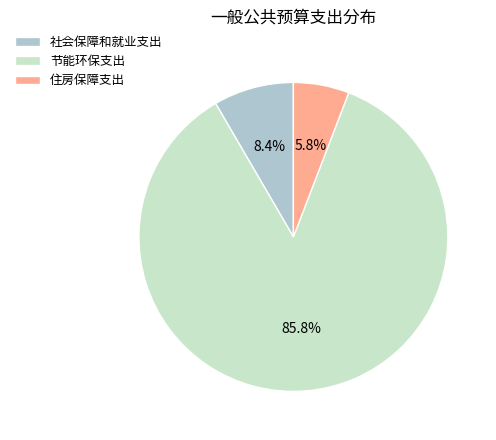

To the nearest percent, what is the difference between the largest and smallest slice percentages?

80%